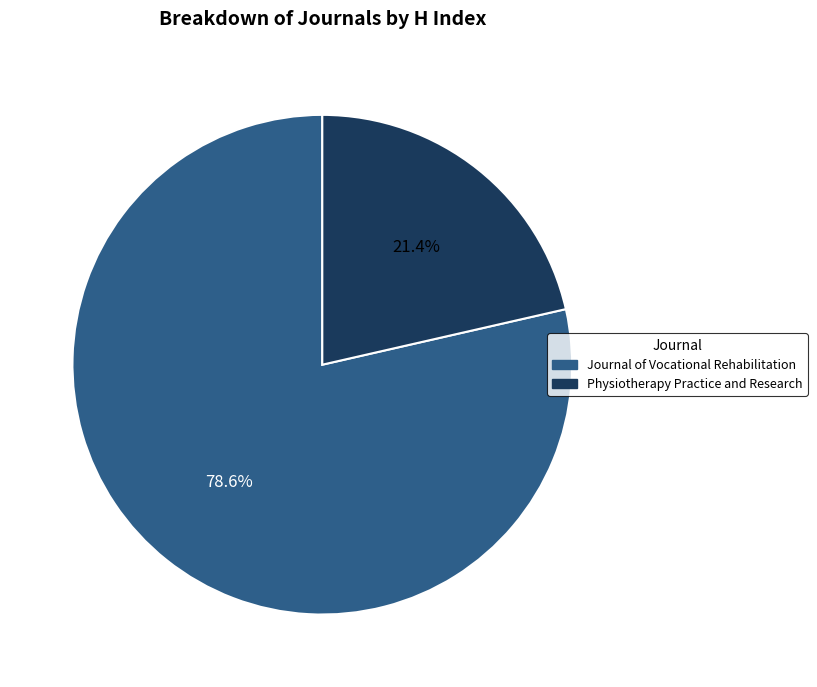

Is Physiotherapy Practice and Research the majority of the pie?

No